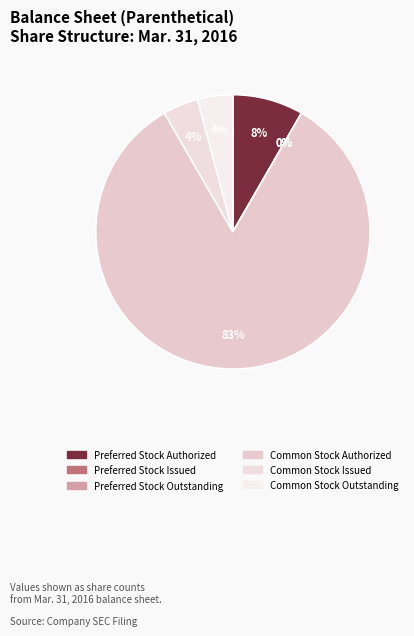

Which category has the biggest portion of the pie?

Common Stock Authorized